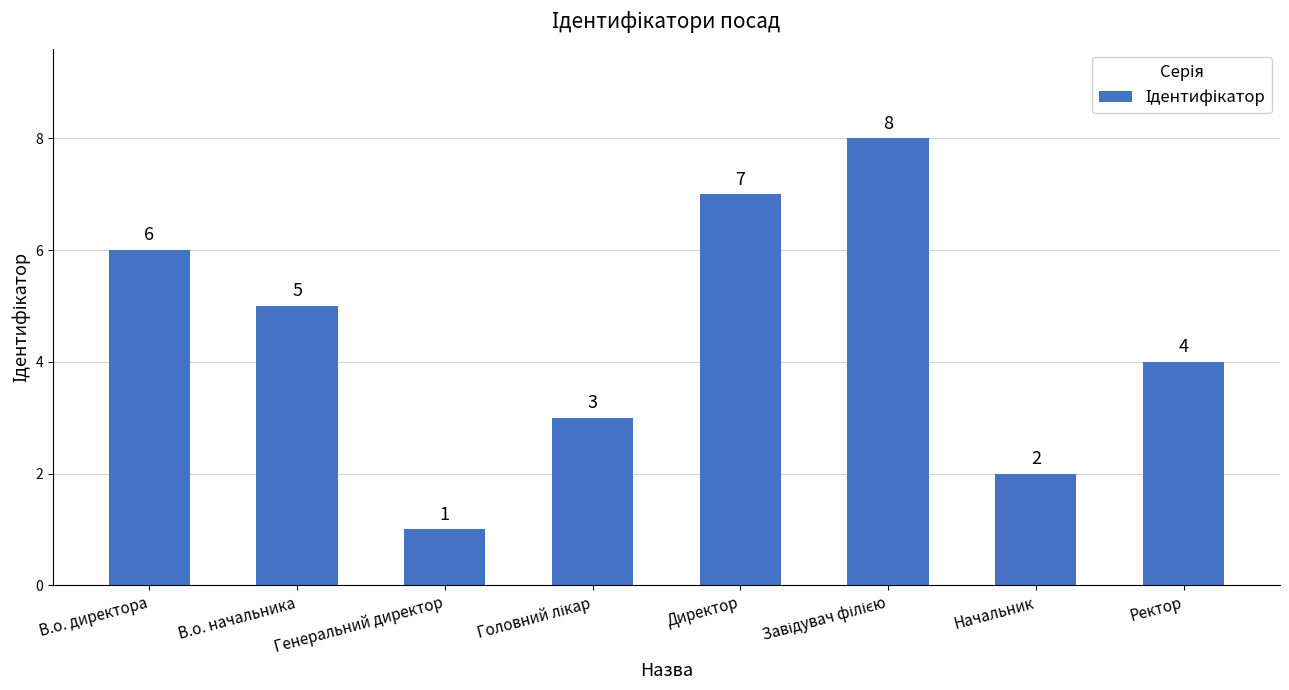

How many distinct data groups are displayed?

1